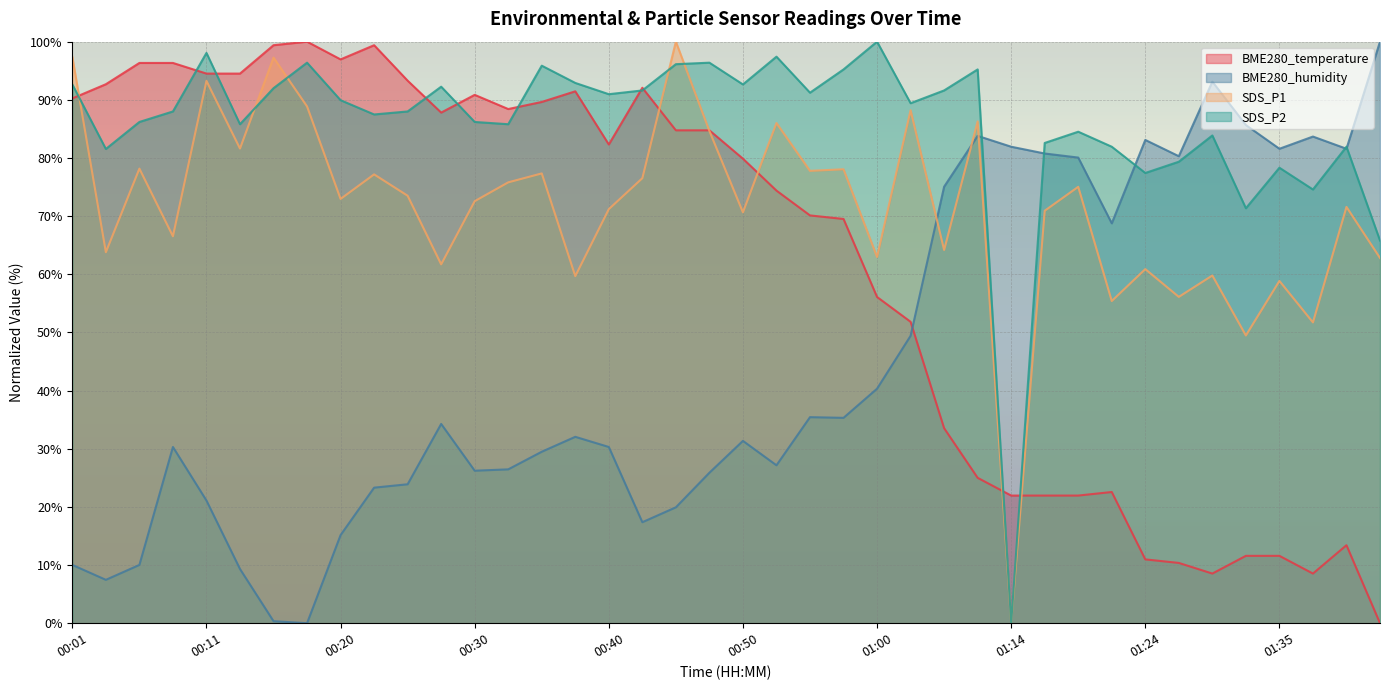

How many lines are shown in the chart?

4